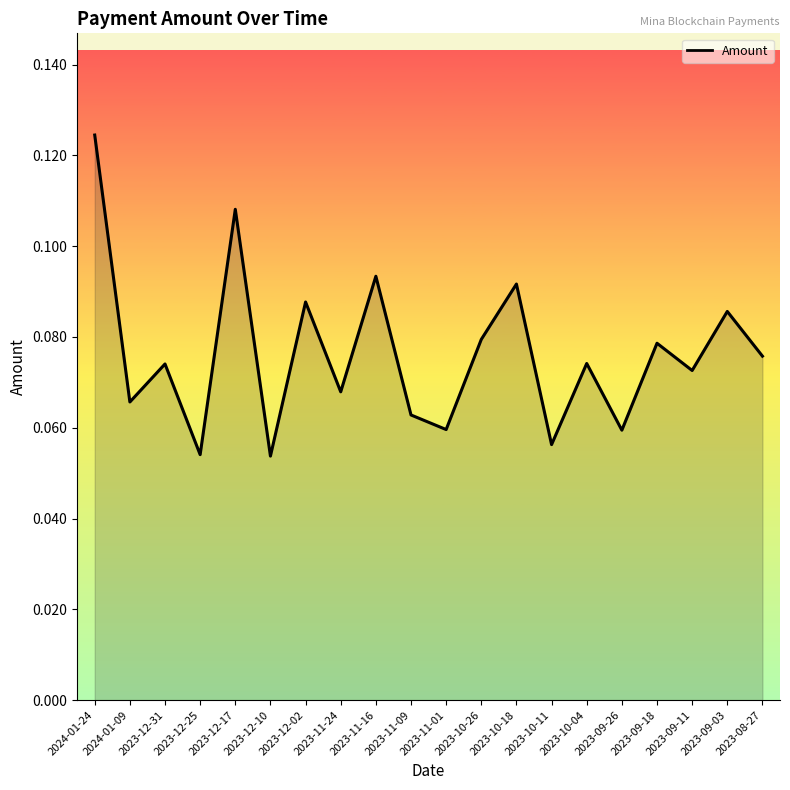

True or false: the data shows 0.0 at 2023-12-25.

False